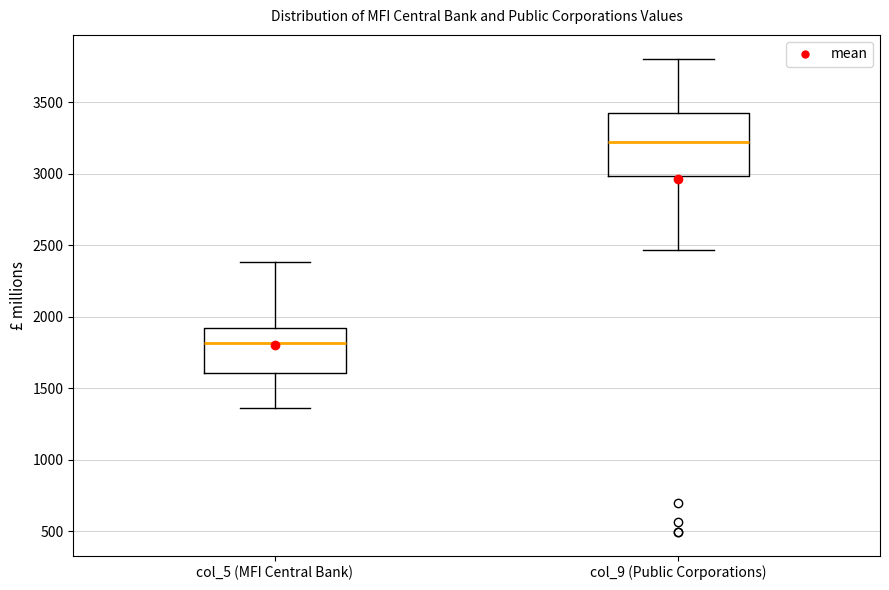

Where does the lower whisker of the box for col_9 (Public Corporations) end on the y-axis? The values are not printed on the chart, so give them approximately, as read against the axis.

2450